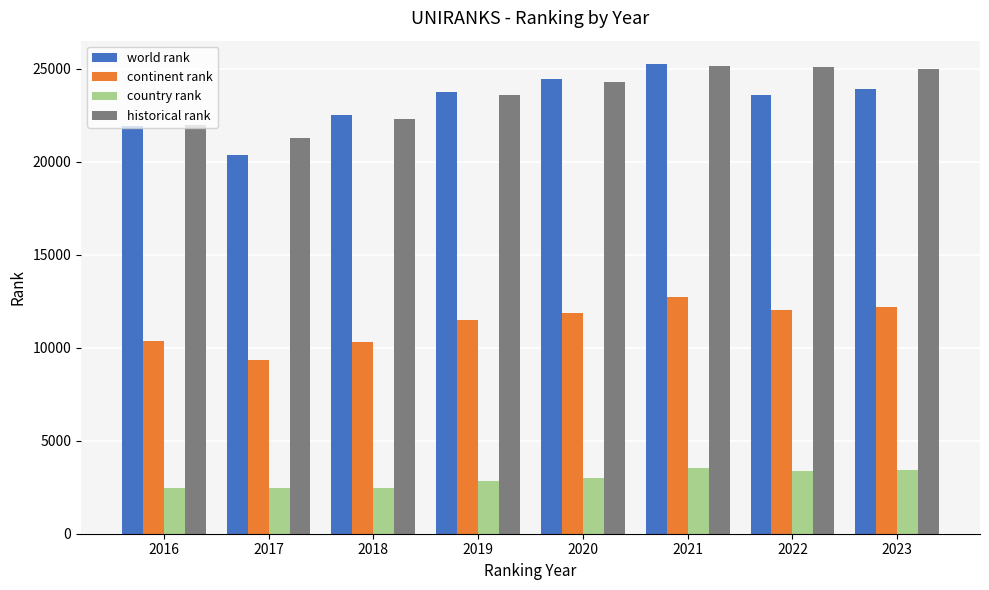

What is the value of the continent rank bar at the 7th from the left?

12052.0